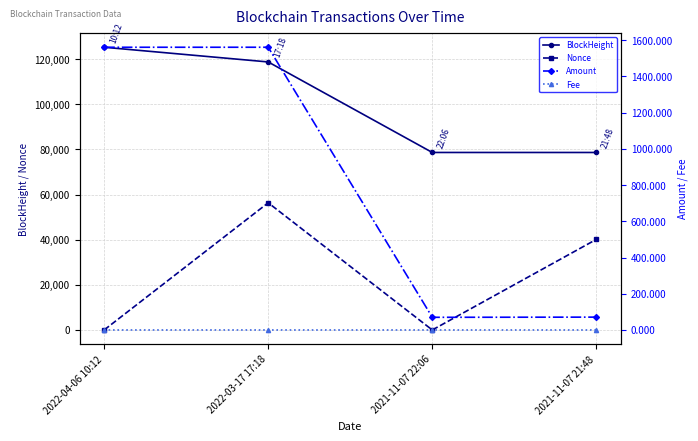

List the labels in order of Amount value, smallest first.

2021-11-07 22:06, 2021-11-07 21:48, 2022-04-06 10:12, 2022-03-17 17:18